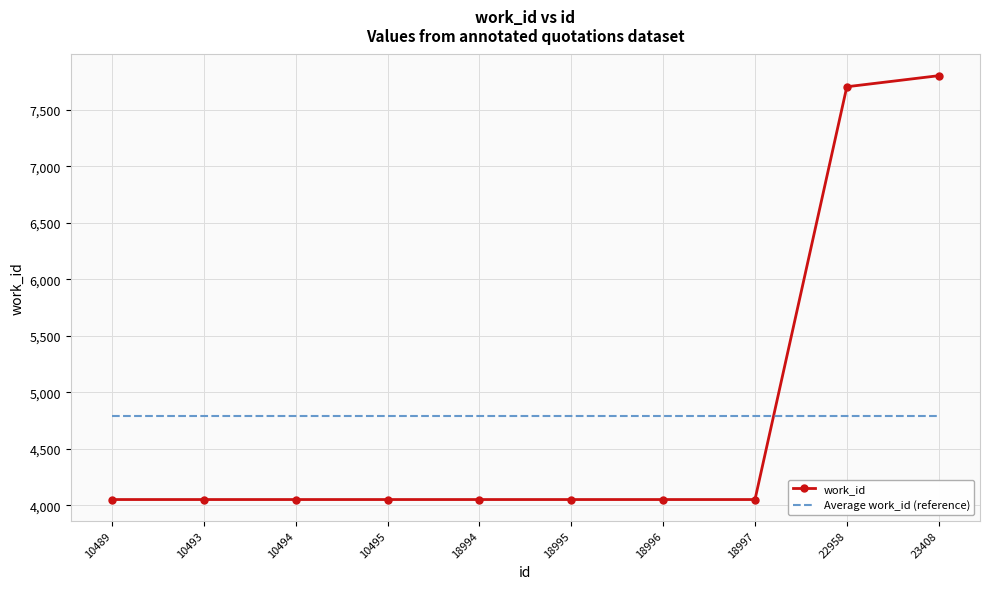

True or false: work_id has a value of 1153.4 at 18996.

False